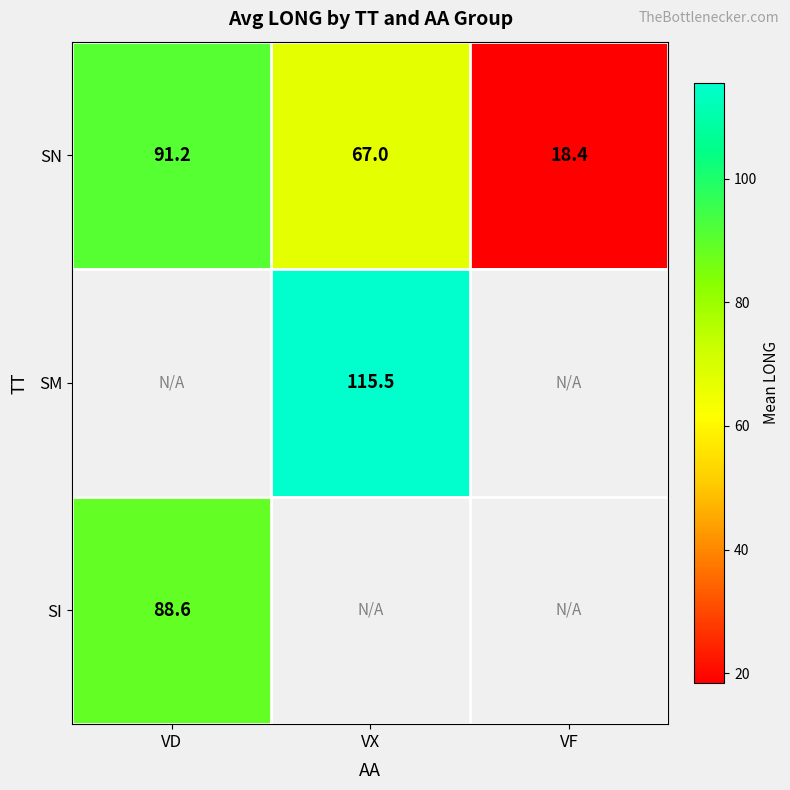

Which category has the highest value in the SN series?

VD